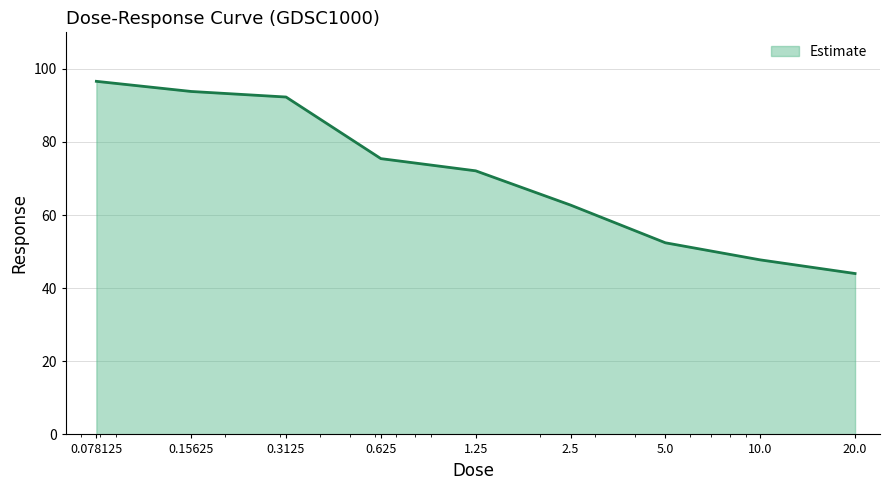

Reading left to right, list all the values displayed in this chart.

96.6	93.8	92.3	75.4	72.1	62.7	52.4	47.8	44.0